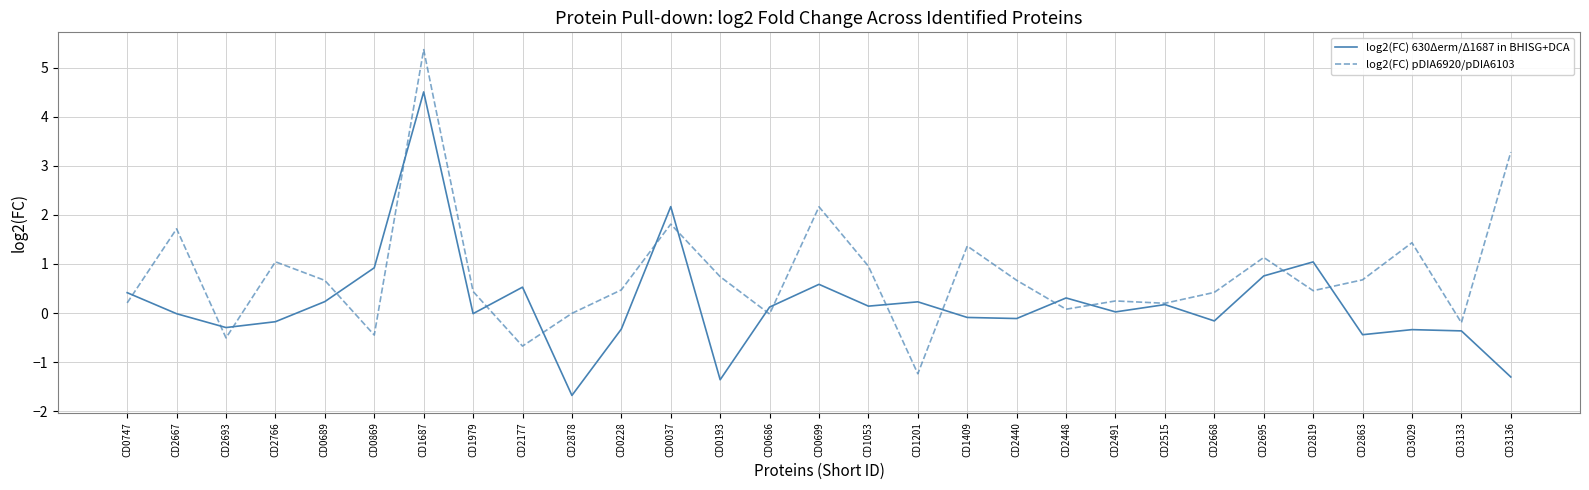

True or false: log2(FC) pDIA6920/pDIA6103 has a value of 0.7 at CD1979.

False